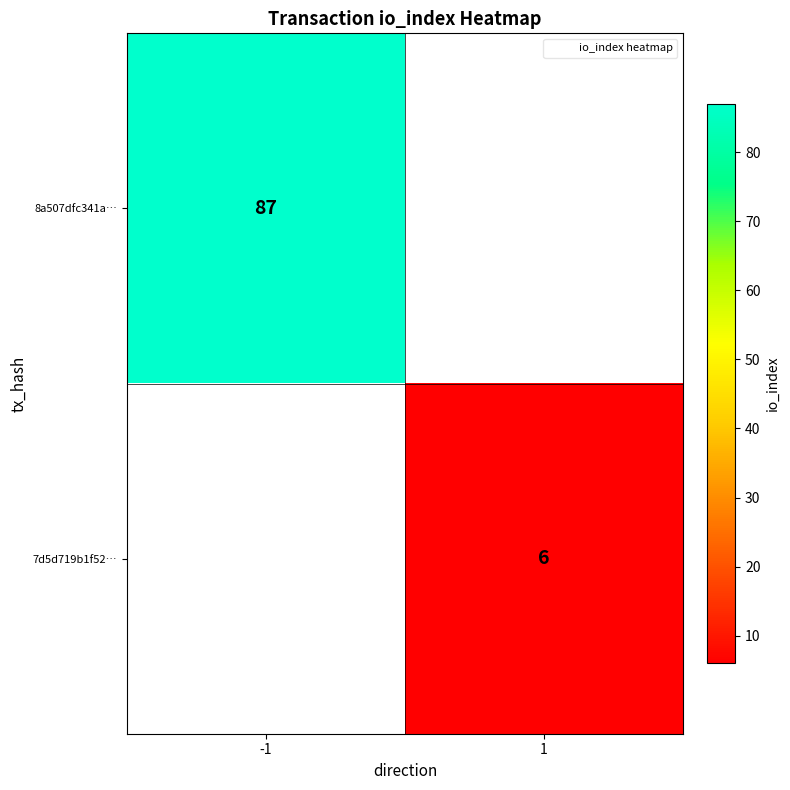

Which category has the lowest value across all series?

1